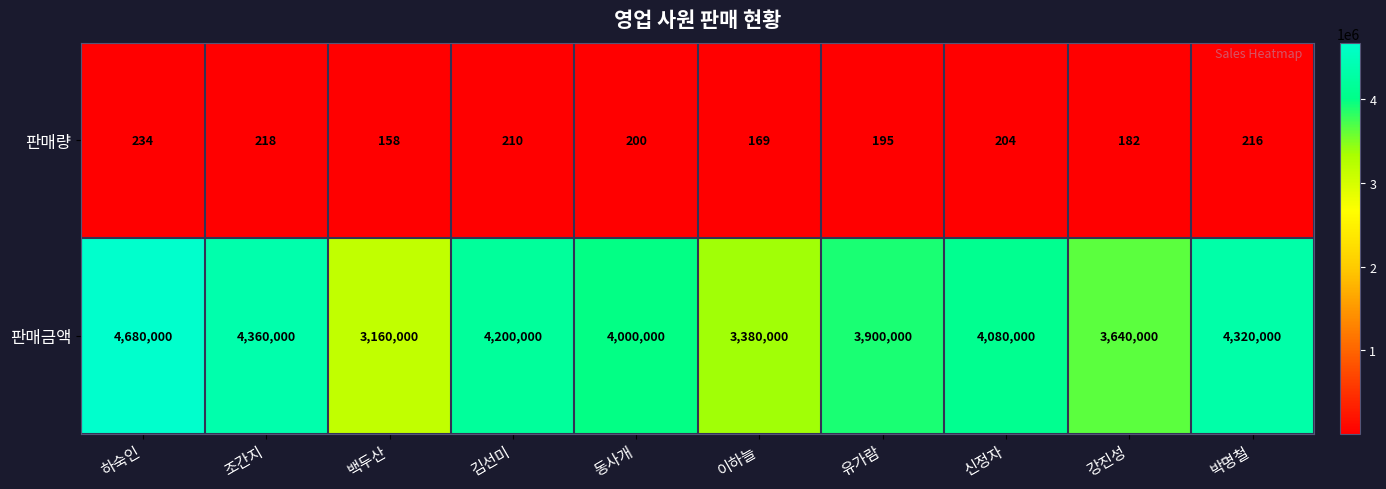

At which category is the sum across all series the highest?

하숙인